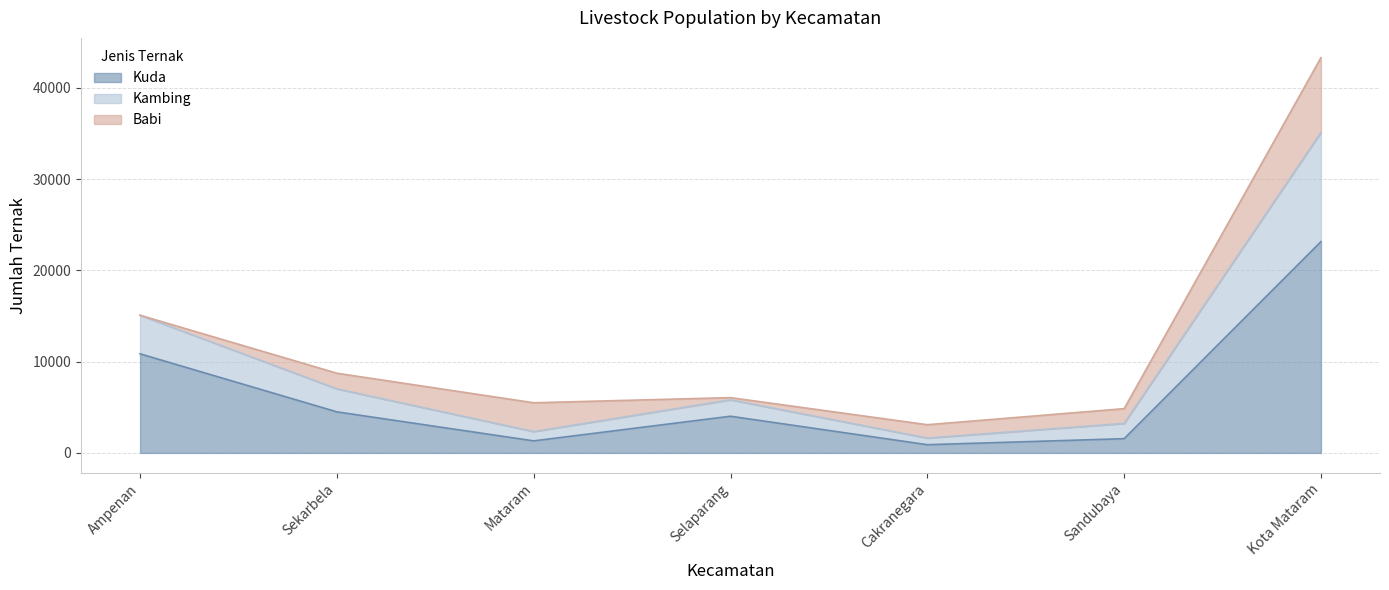

Between Sekarbela and Mataram, which is larger?

Sekarbela